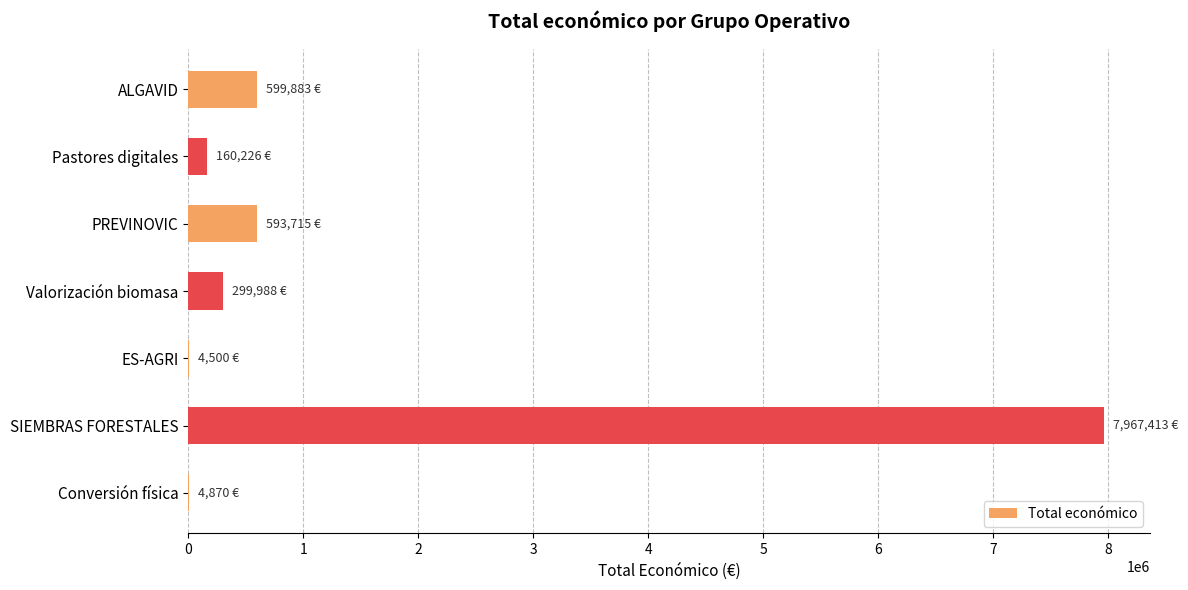

At which category does the chart reach its peak across all series?

SIEMBRAS FORESTALES